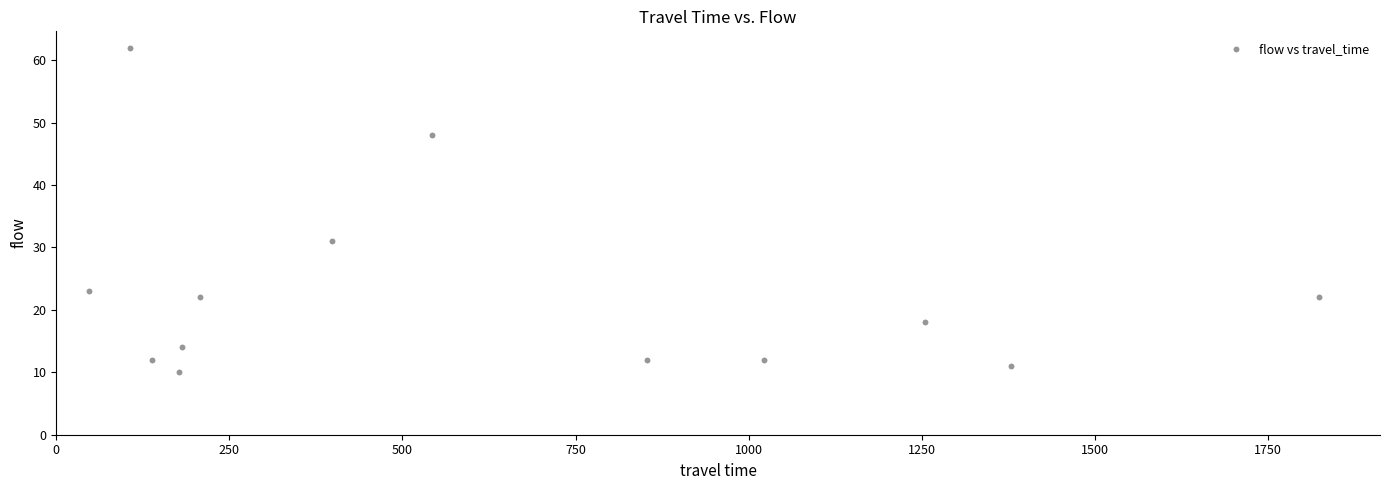

What is the range of X values (max minus min)?

1776